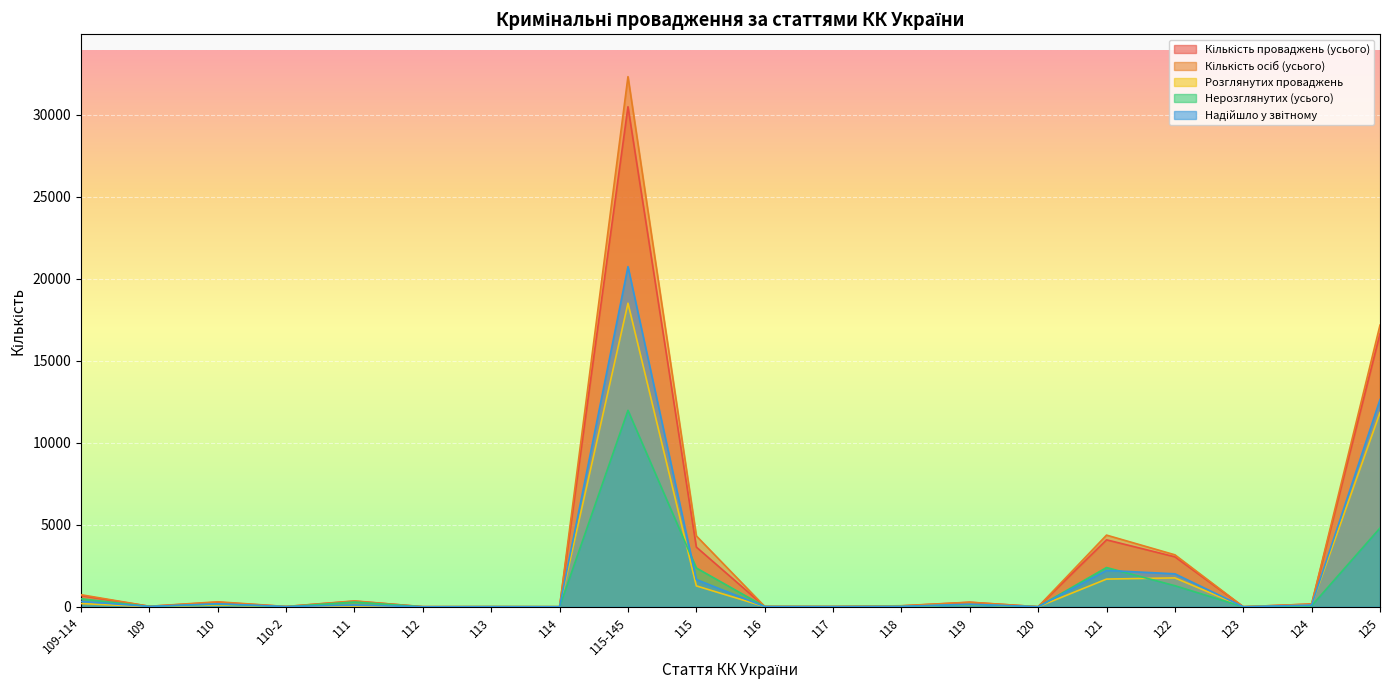

True or false: Розглянутих проваджень and Кількість осіб (усього) intersect in this chart.

False